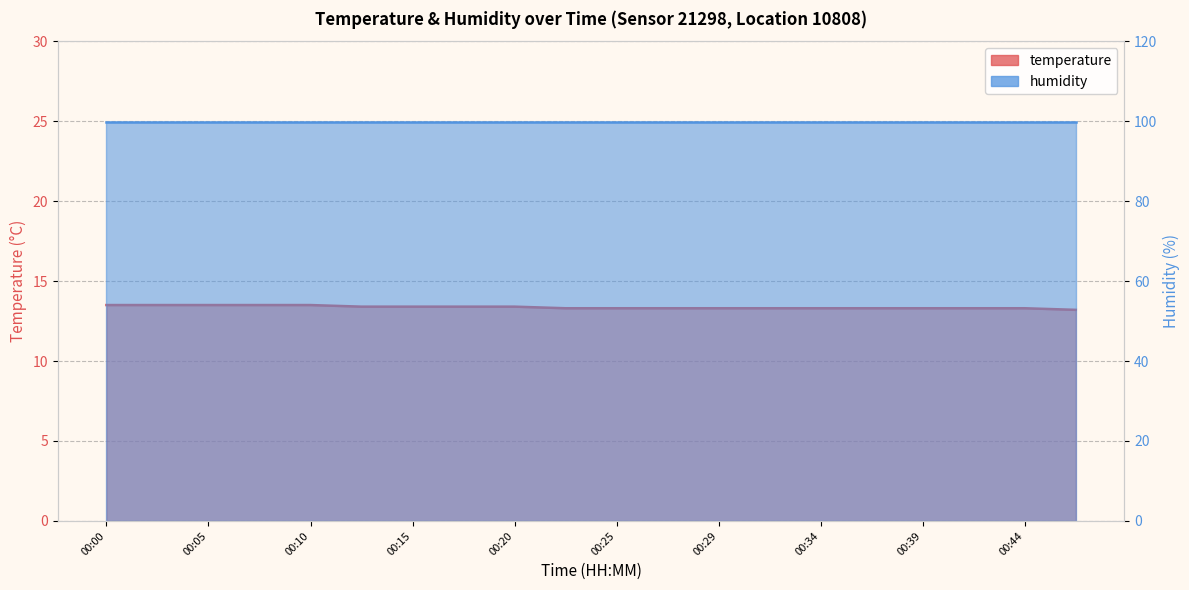

True or false: the data shows 22.0 at 00:08.

False